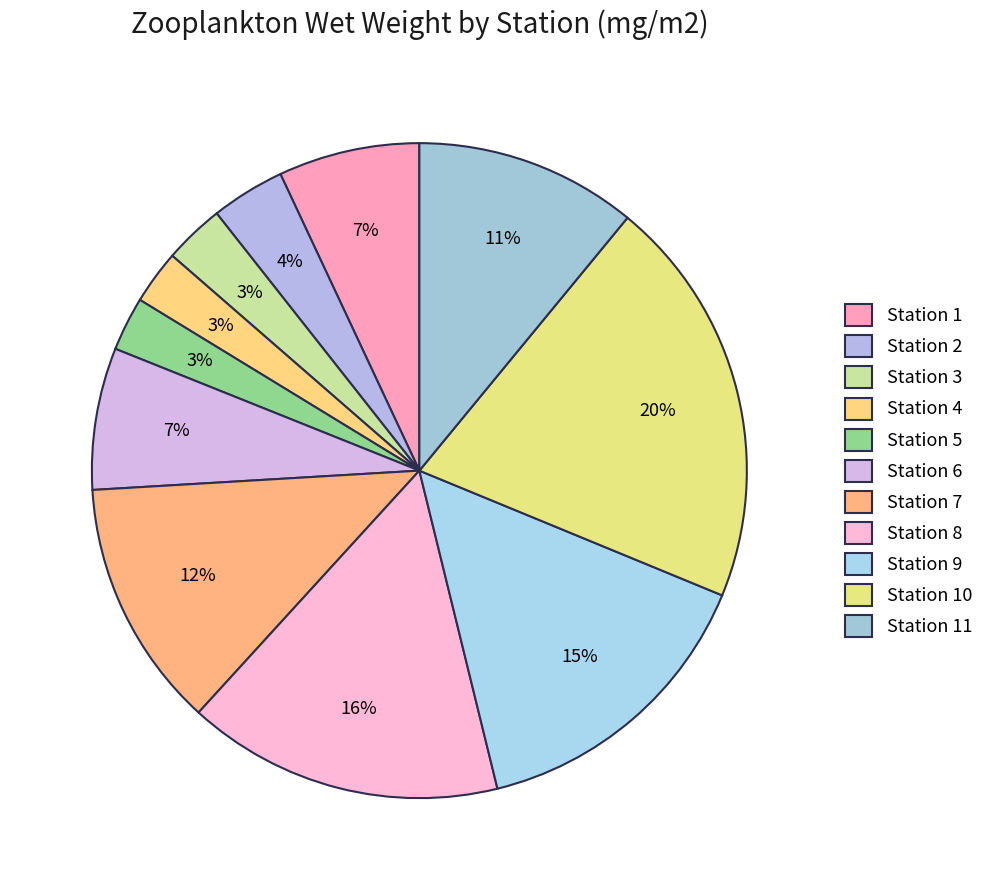

Rank the categories by value from lowest to highest.

Station 4, Station 5, Station 3, Station 2, Station 1, Station 6, Station 11, Station 7, Station 9, Station 8, Station 10